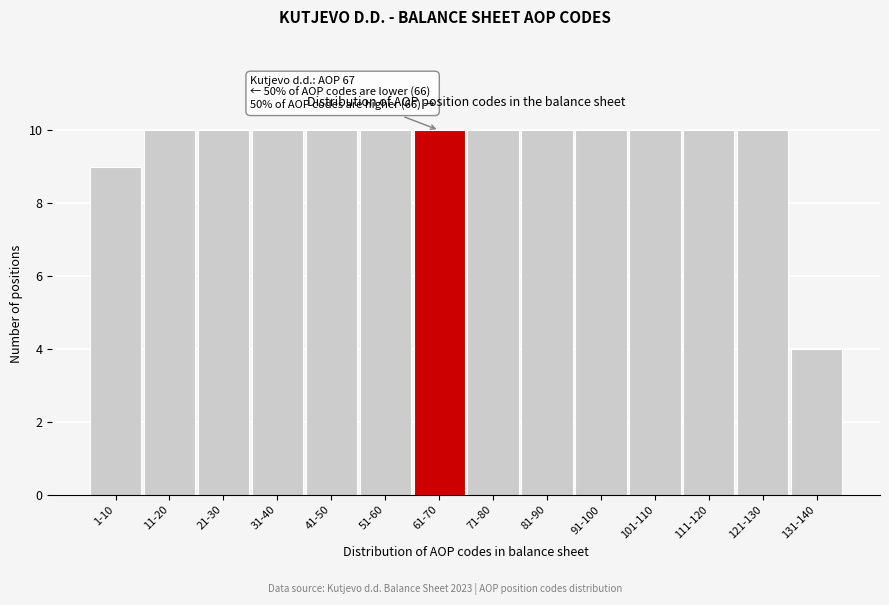

Reading left to right, transcribe all the data shown in this chart.

1-10=9	11-20=10	21-30=10	31-40=10	41-50=10	51-60=10	61-70=10	71-80=10	81-90=10	91-100=10	101-110=10	111-120=10	121-130=10	131-140=4